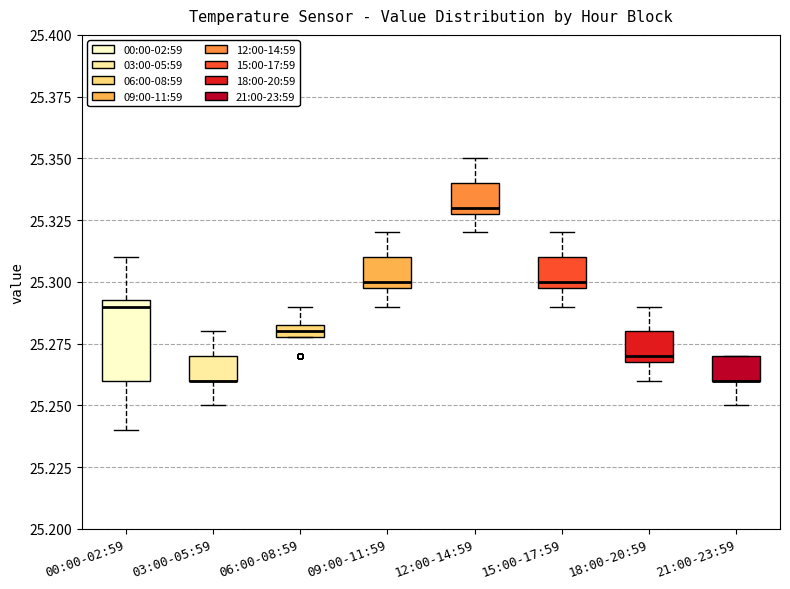

Which box is the tallest, from its lower edge to its upper edge?

00:00-02:59